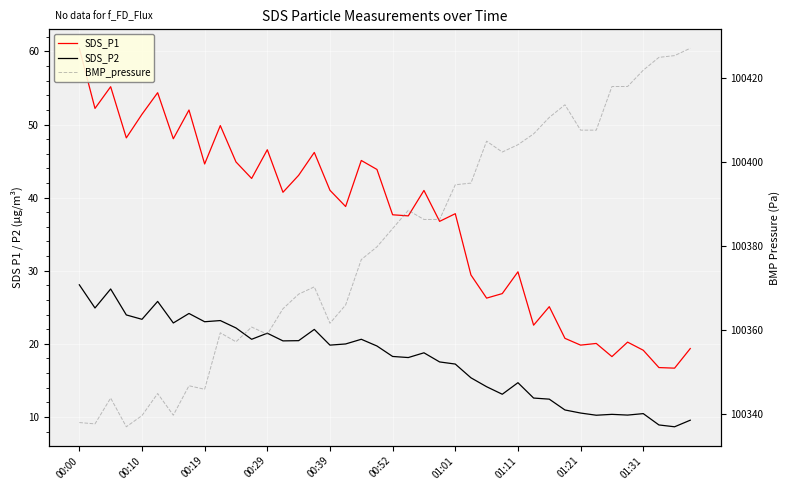

How many lines are shown in the chart?

3